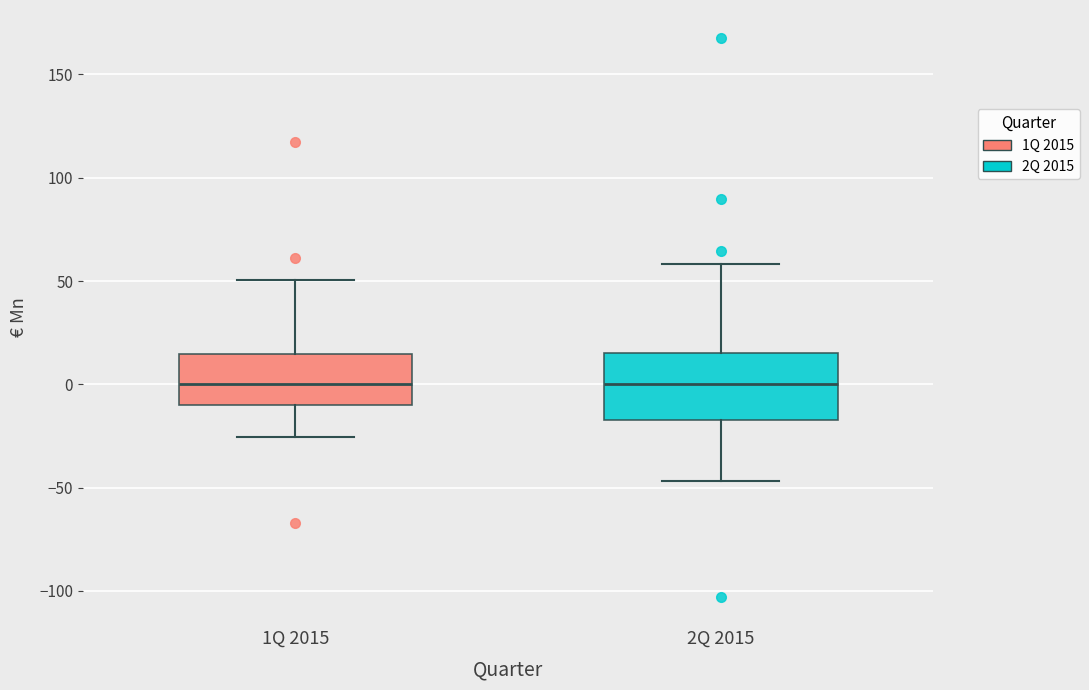

Which box is the tallest, from its lower edge to its upper edge?

2Q 2015